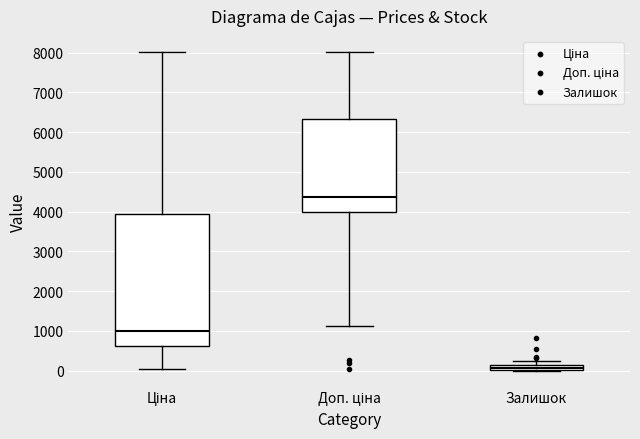

Which box's median line is the highest?

Доп. ціна